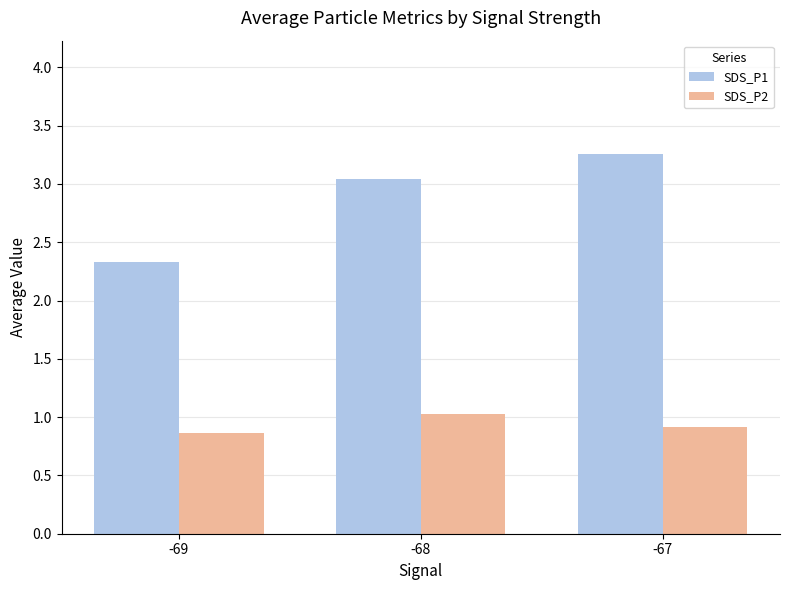

True or false: SDS_P1 has a value of 1.7 at -67.

False